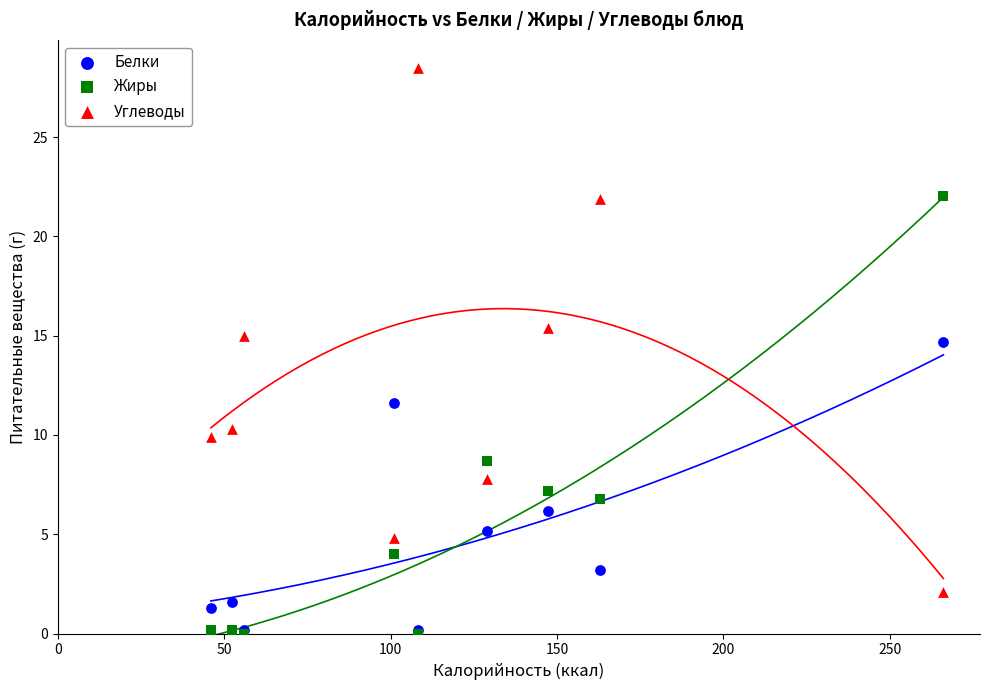

Across all series, what Y value is closest to 14?

14.7